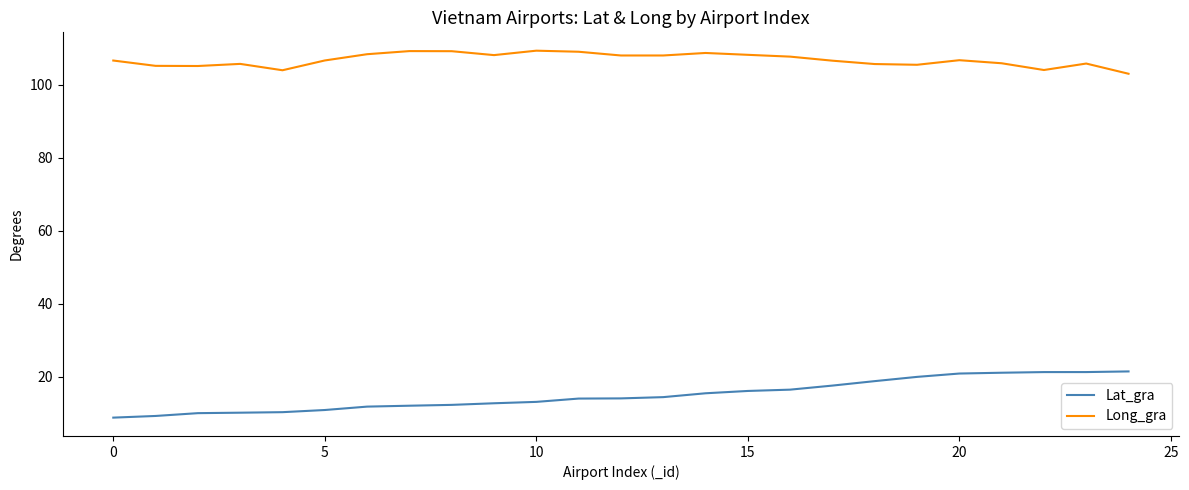

True or false: Long_gra and Lat_gra intersect in this chart.

False